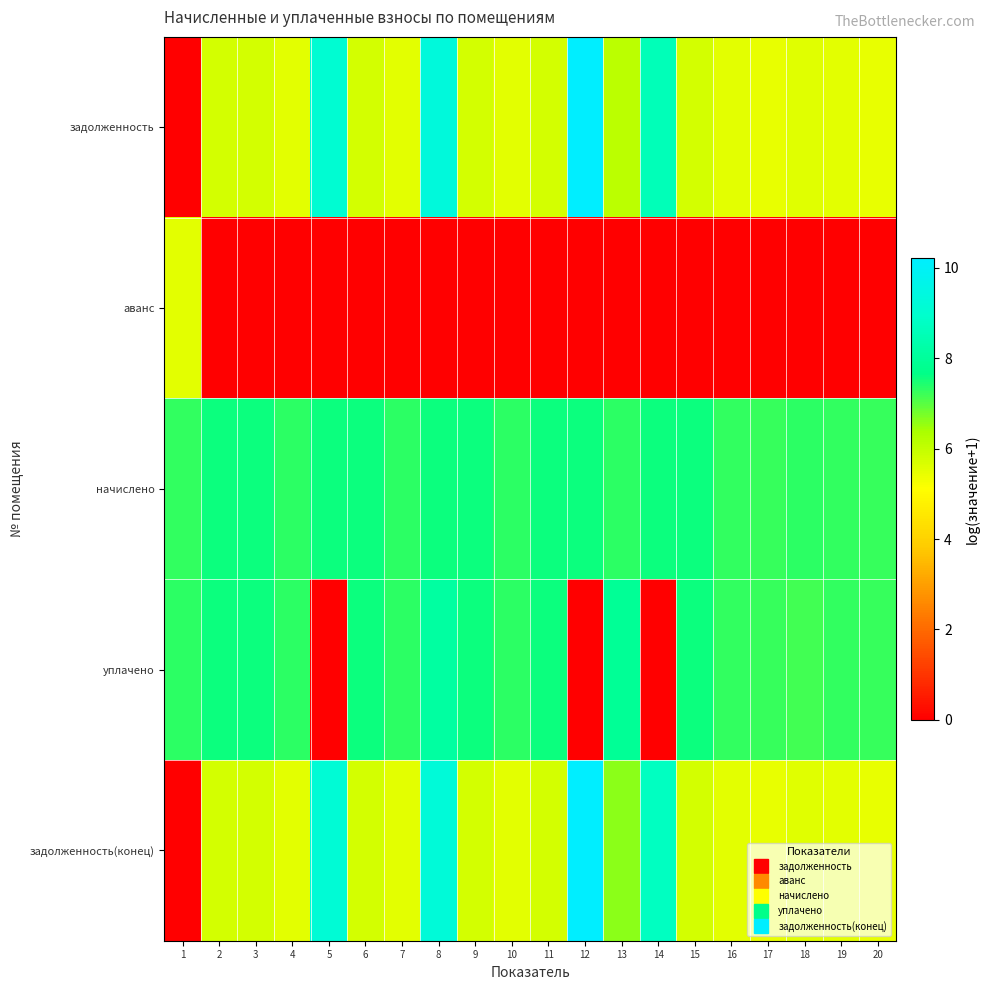

What is the total value across all series at 11?

26.7